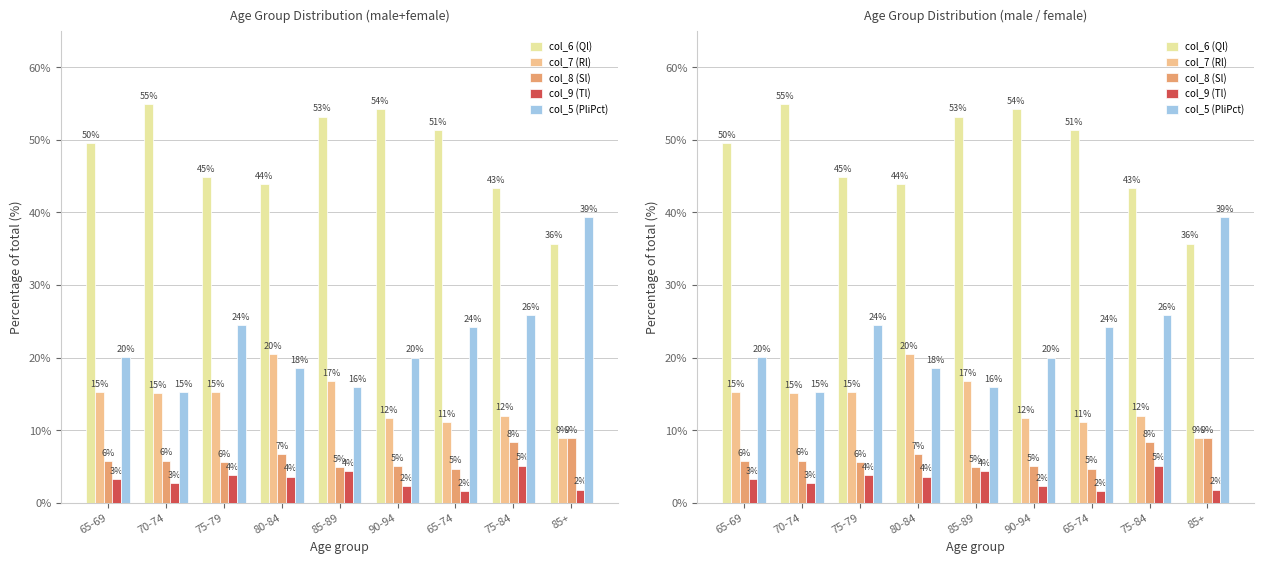

What value does the col_6 (Ql) series have at 80-84?

43.9